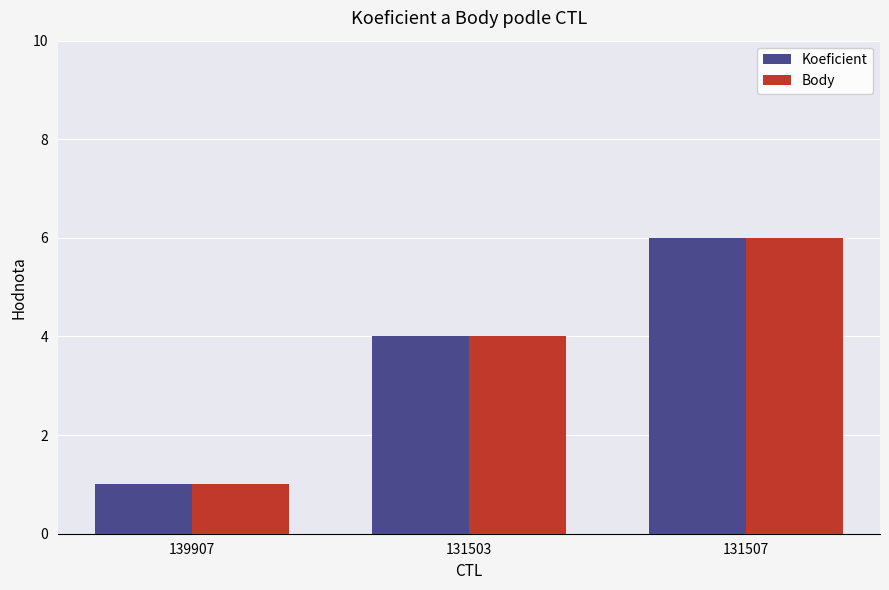

What are all the series names shown in the legend?

Koeficient, Body